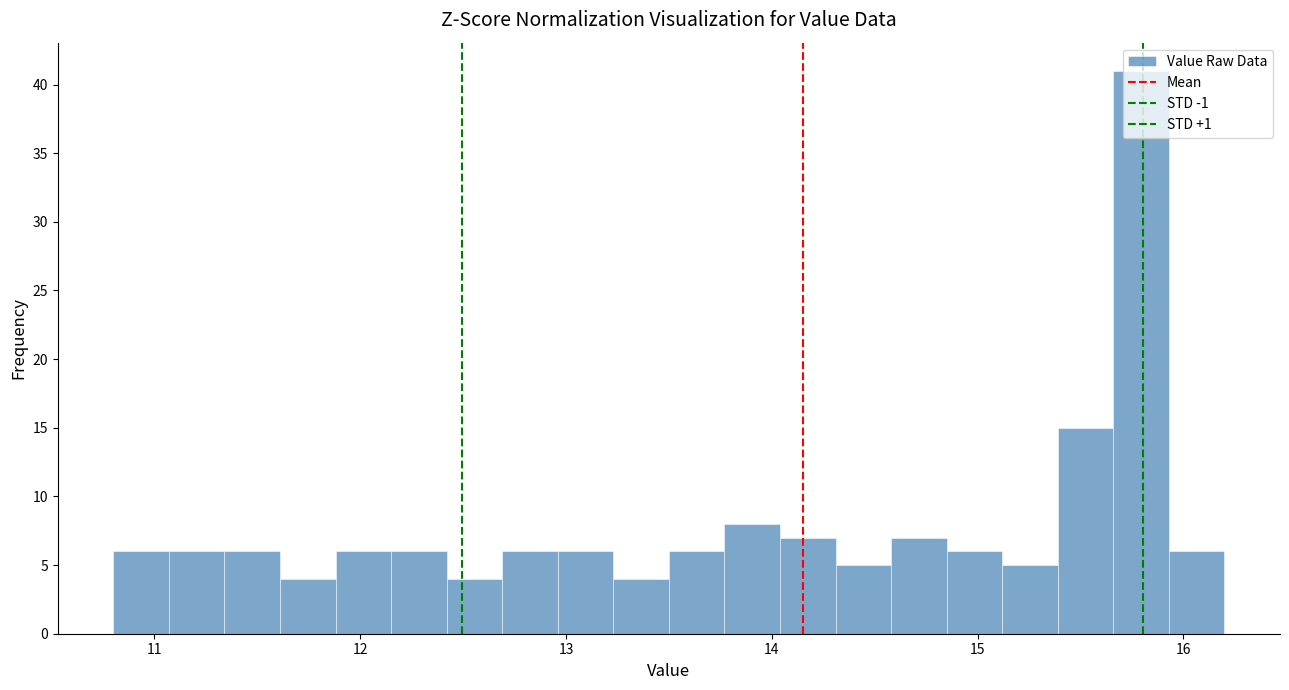

Read against the x-axis, roughly where is the centre of the tallest bar?

15.8